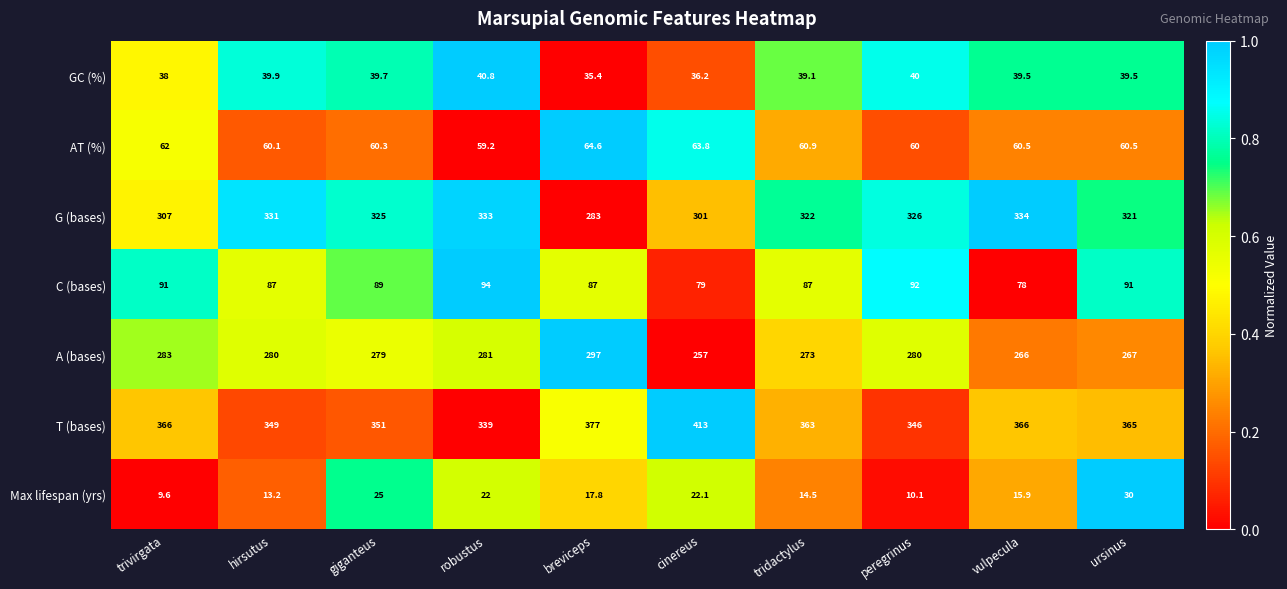

What is the sum of the AT (%) values at breviceps and cinereus?

128.4